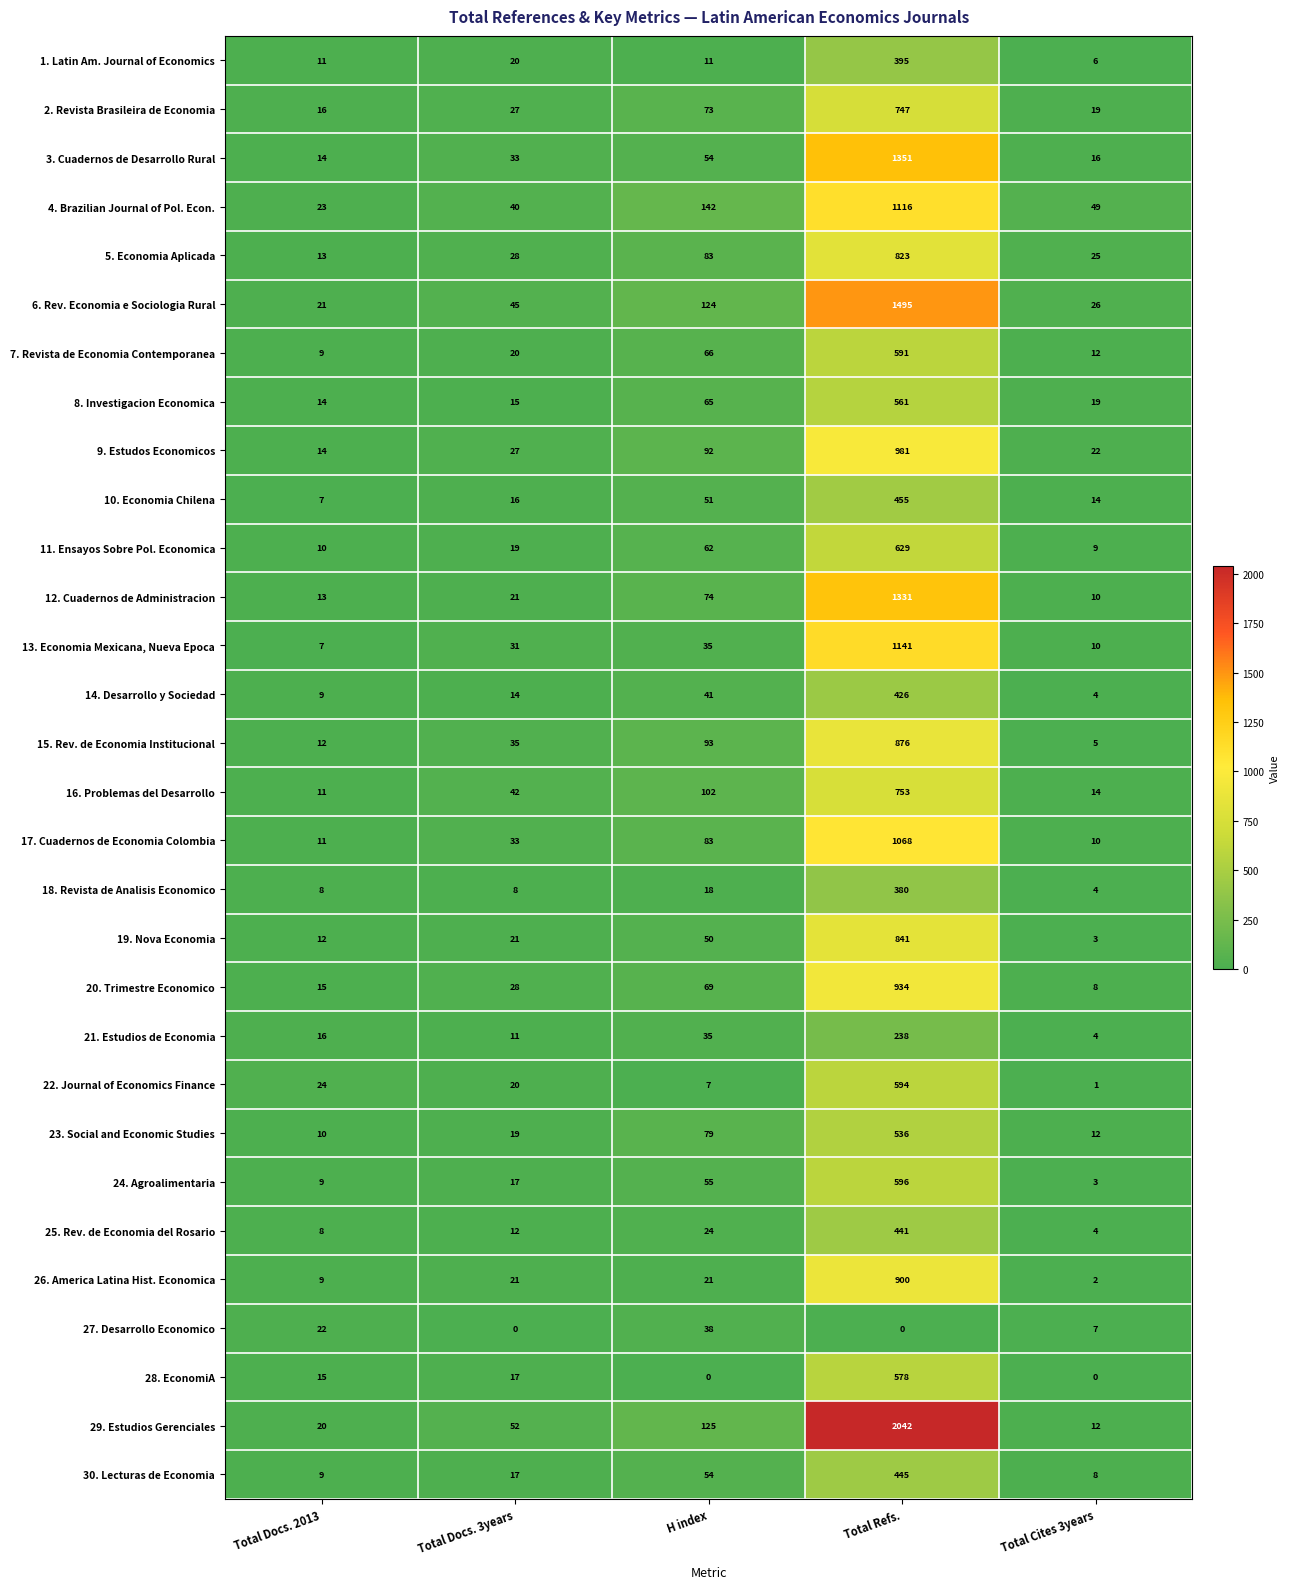

Rank the series by their maximum value, from lowest to highest.

27. Desarrollo Economico, 21. Estudios de Economia, 18. Revista de Analisis Economico, 1. Latin Am. Journal of Economics, 14. Desarrollo y Sociedad, 25. Rev. de Economia del Rosario, 30. Lecturas de Economia, 10. Economia Chilena, 23. Social and Economic Studies, 8. Investigacion Economica, 28. EconomiA, 7. Revista de Economia Contemporanea, 22. Journal of Economics Finance, 24. Agroalimentaria, 11. Ensayos Sobre Pol. Economica, 2. Revista Brasileira de Economia, 16. Problemas del Desarrollo, 5. Economia Aplicada, 19. Nova Economia, 15. Rev. de Economia Institucional, 26. America Latina Hist. Economica, 20. Trimestre Economico, 9. Estudos Economicos, 17. Cuadernos de Economia Colombia, 4. Brazilian Journal of Pol. Econ., 13. Economia Mexicana, Nueva Epoca, 12. Cuadernos de Administracion, 3. Cuadernos de Desarrollo Rural, 6. Rev. Economia e Sociologia Rural, 29. Estudios Gerenciales